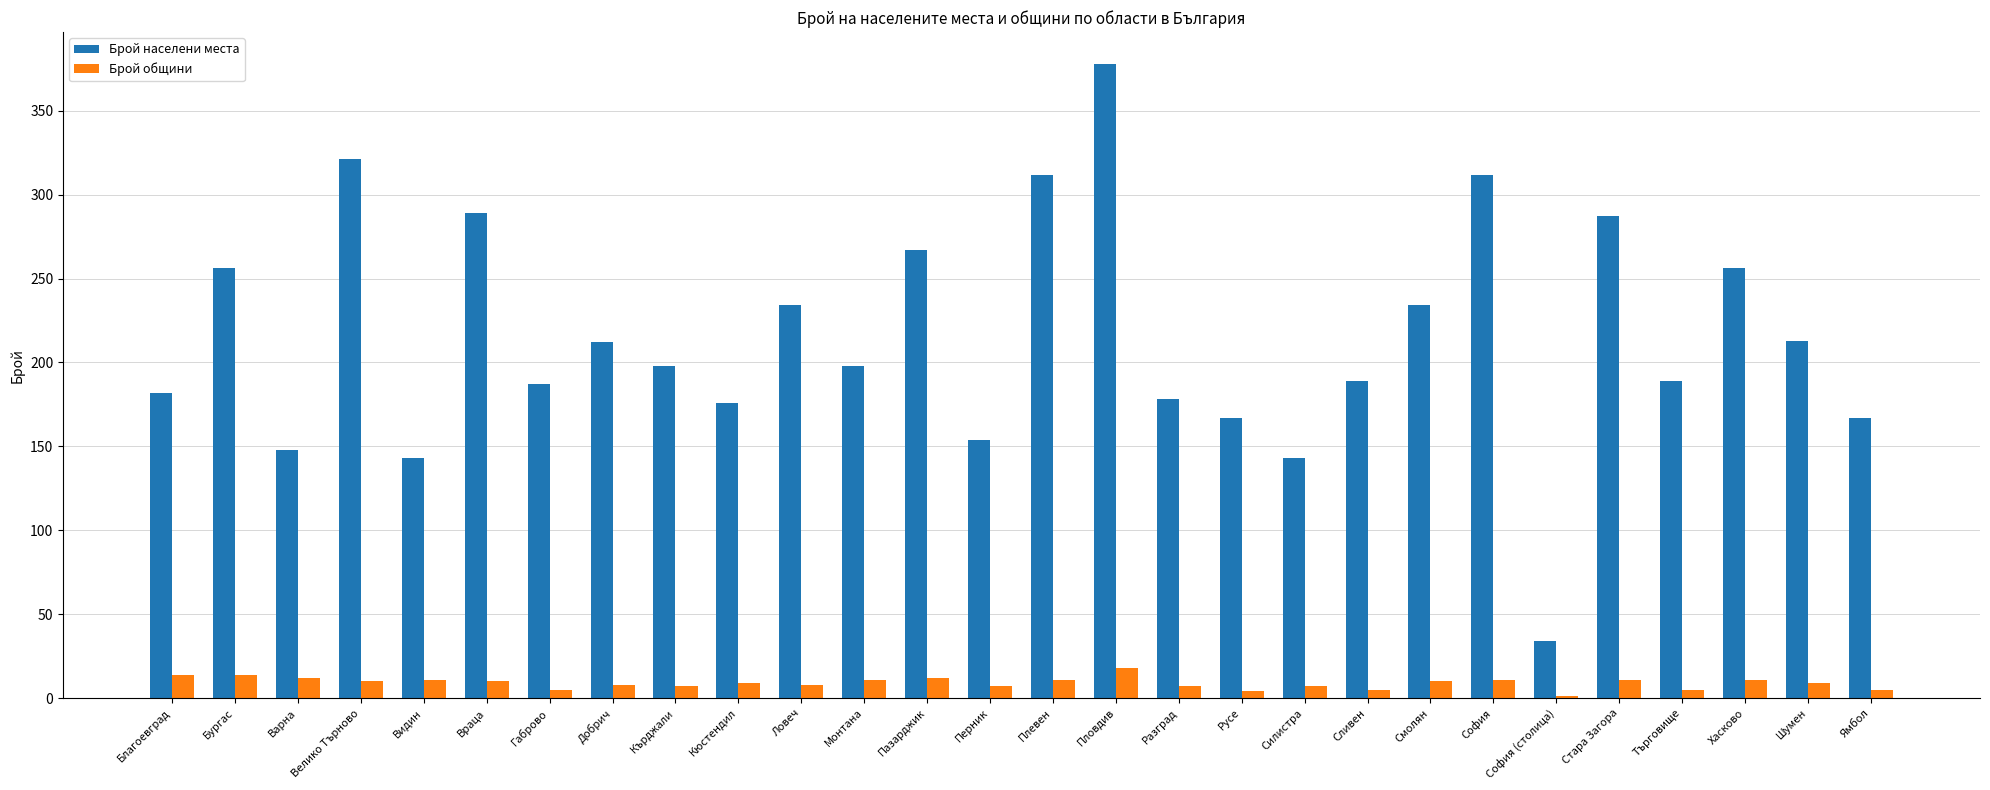

What is the total value across all series at Разград?

185